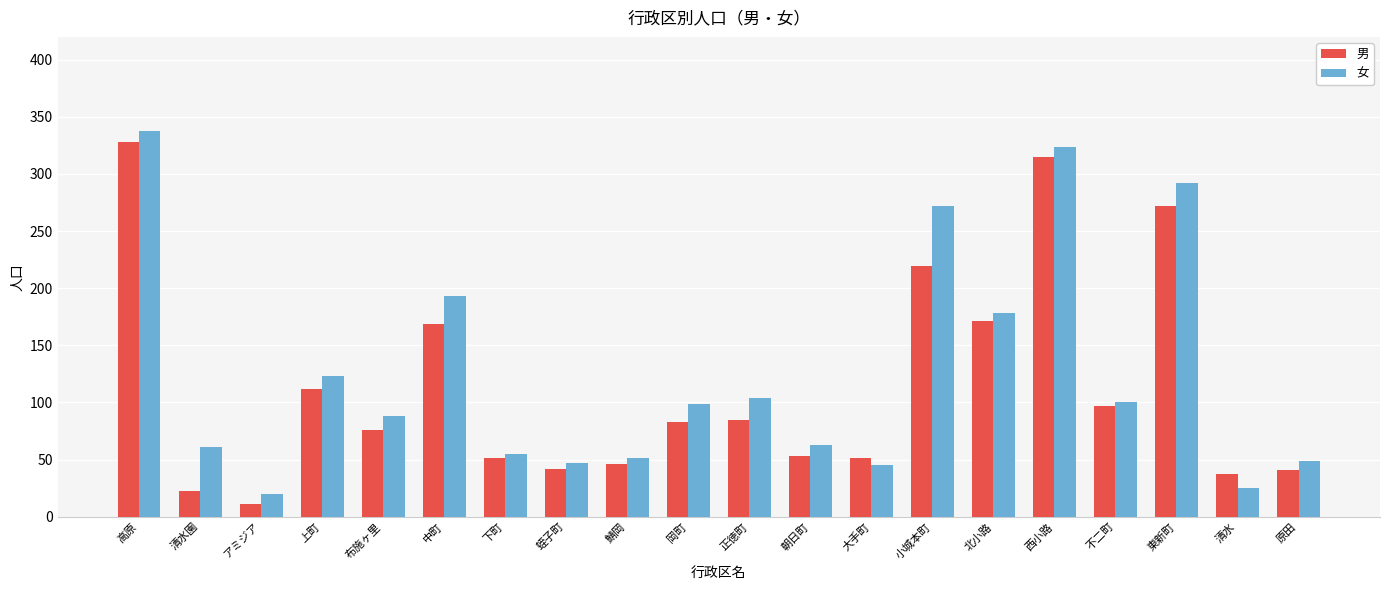

What is the difference between the maximum and second lowest values in the 女 series?

313